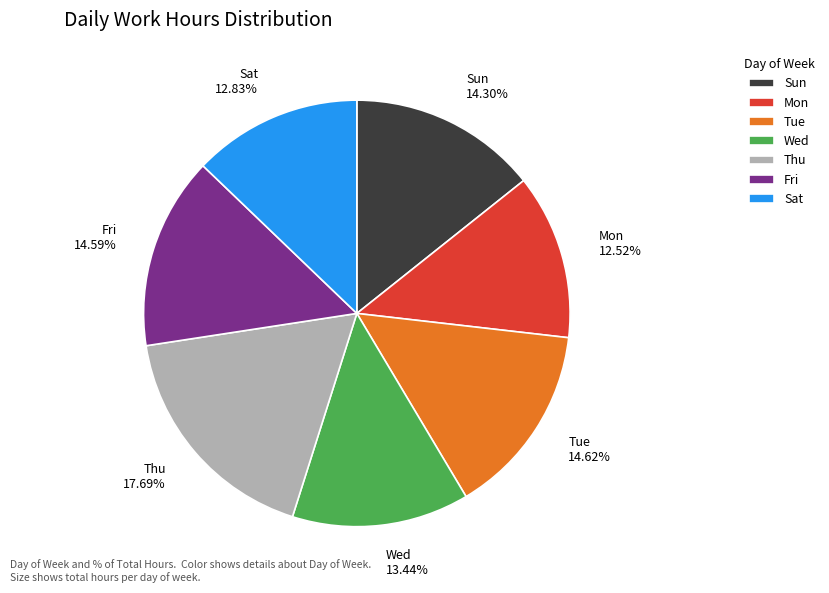

How many slices are in this pie chart?

7